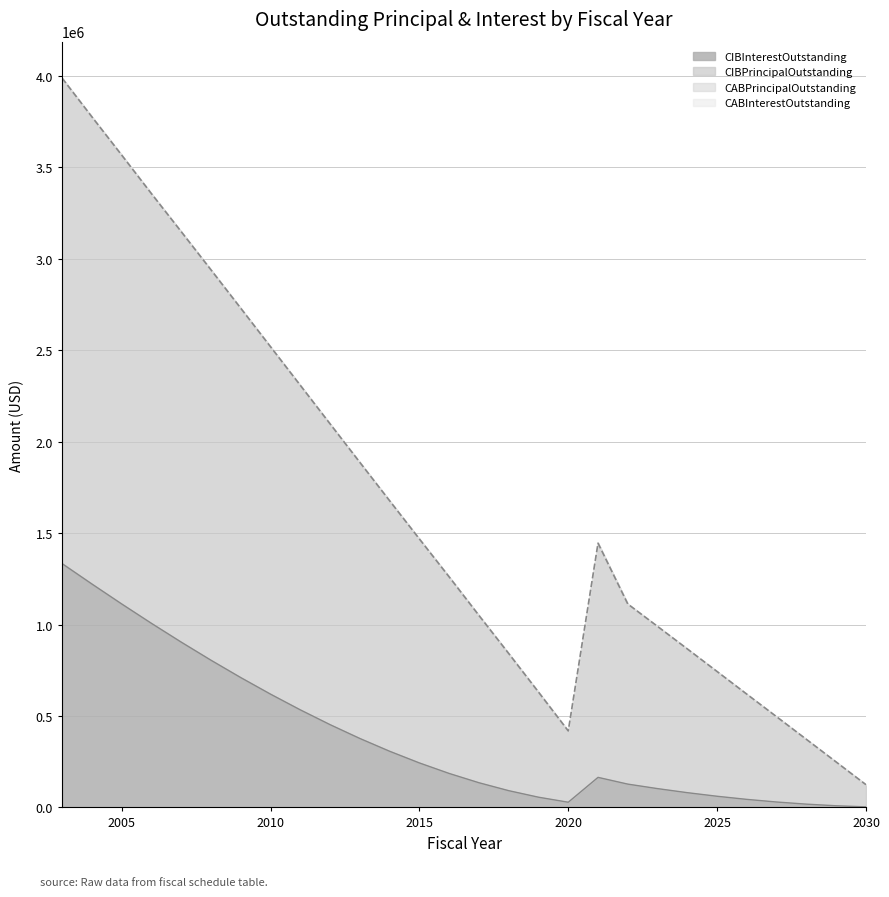

Rank the series by their average value, from lowest to highest.

CIBInterestOutstanding, CIBPrincipalOutstanding